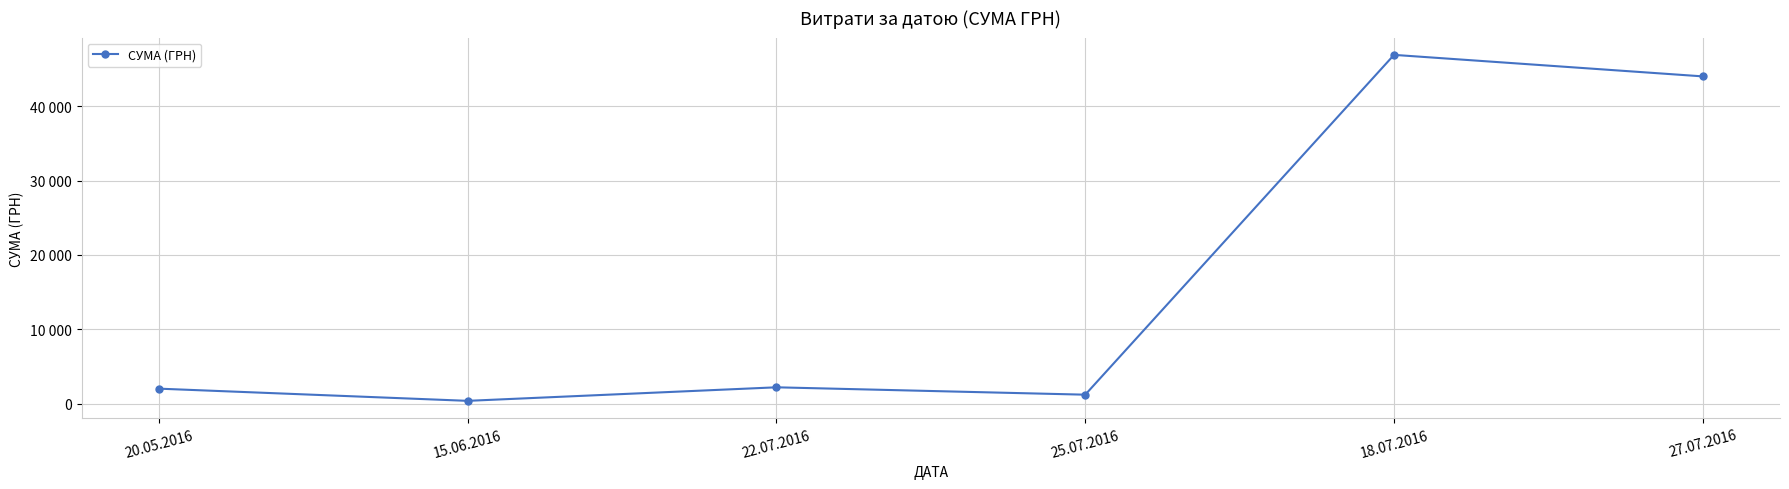

Approximately how many times larger is the value at 18.07.2016 compared to 22.07.2016?

21.4